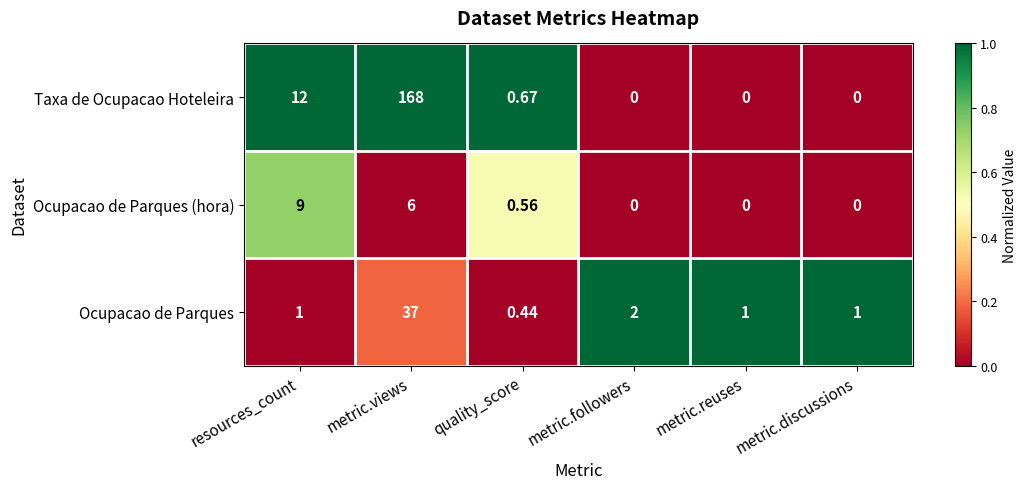

Which series changed the most between resources_count and quality_score?

Taxa de Ocupacao Hoteleira